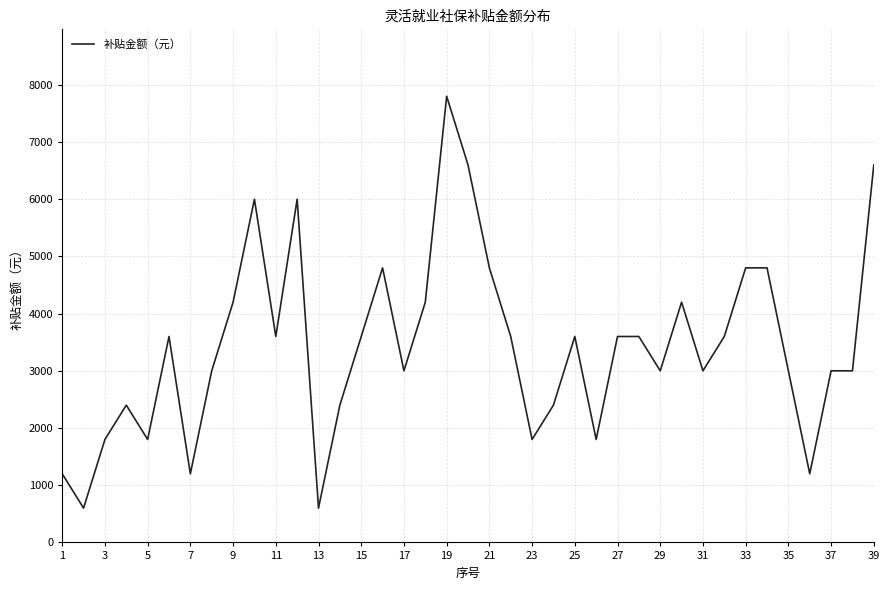

What is the maximum value shown in the chart?

7800